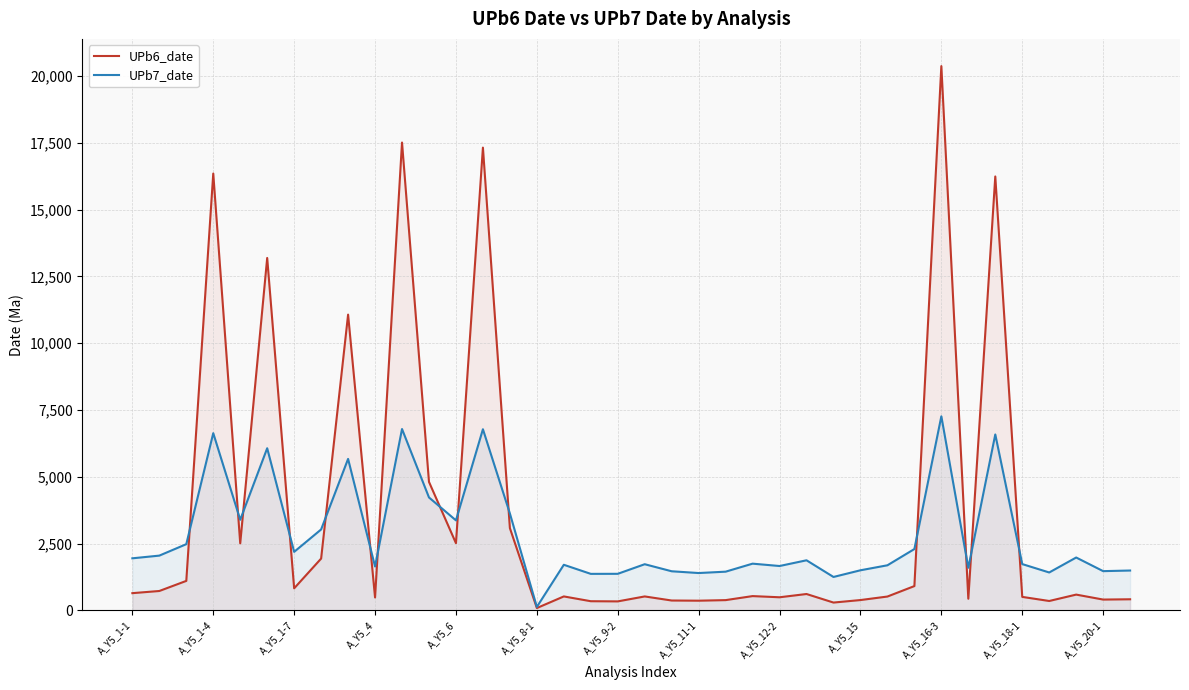

True or false: UPb7_date has more than 2 points higher than both neighbors.

True